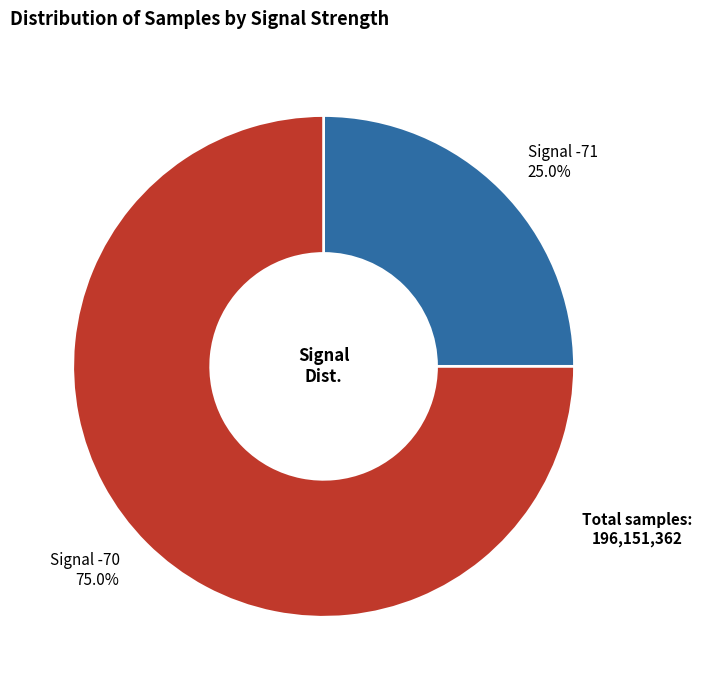

Rank the categories by value from highest to lowest.

Signal -70, Signal -71